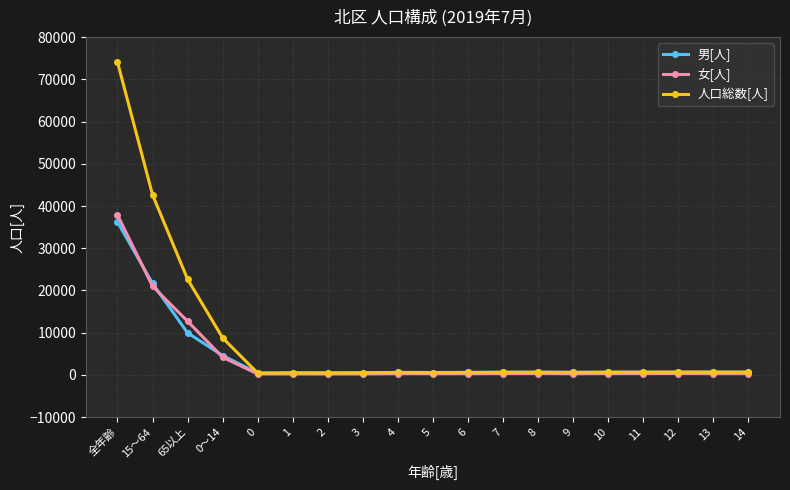

How many lines are shown in the chart?

3